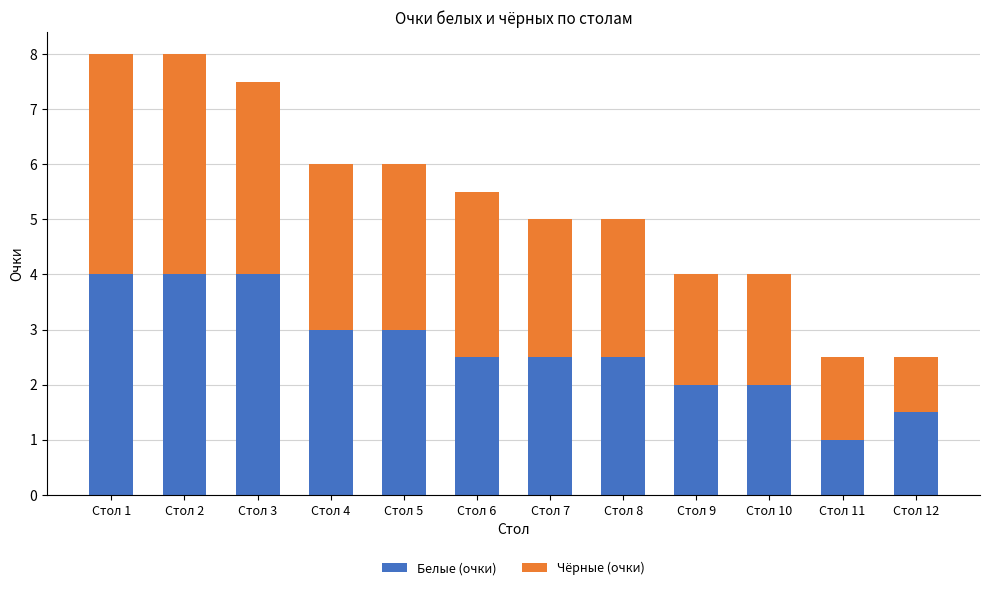

What is the minimum value for Белые (очки)?

1.0